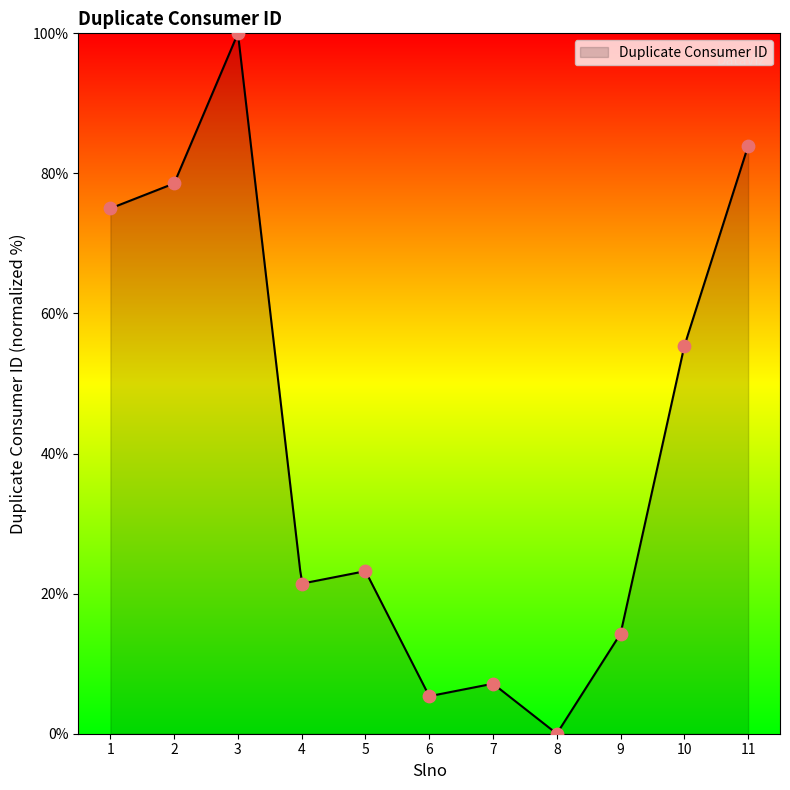

Between 4 and 11, which is larger?

11